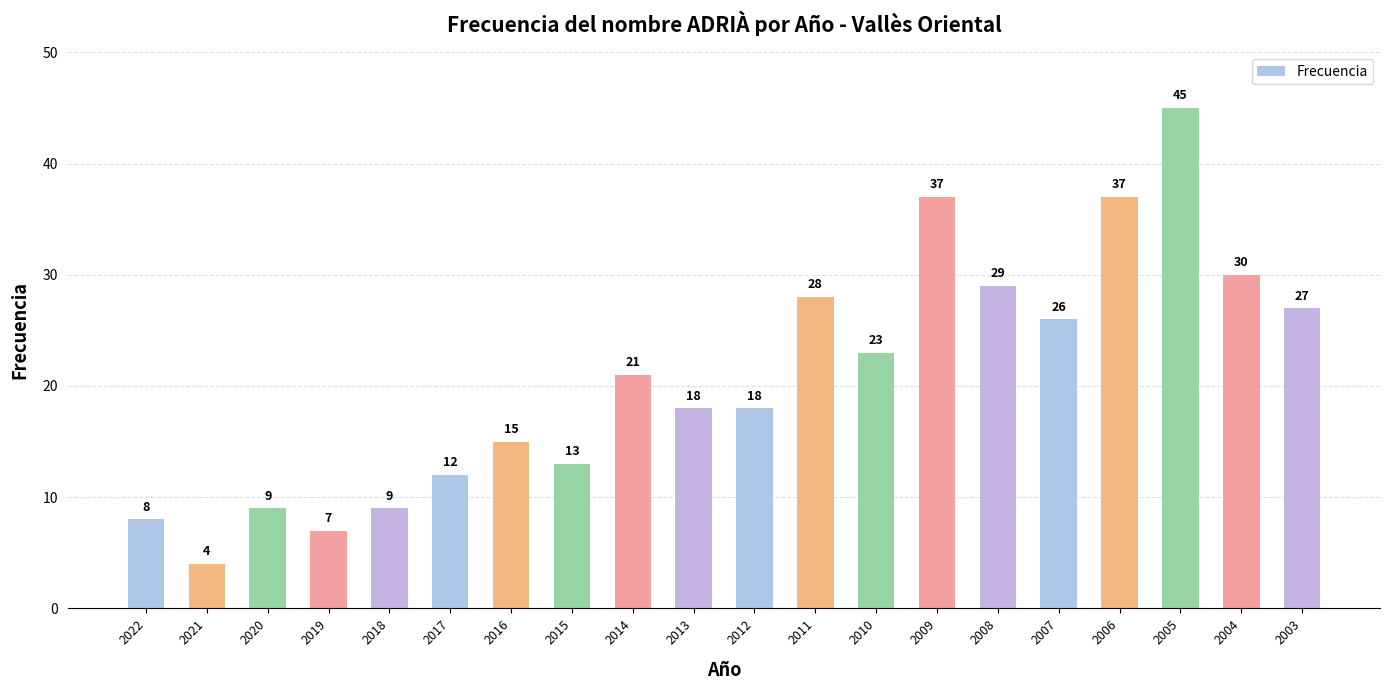

Reading left to right, what are all the values shown in this chart?

8	4	9	7	9	12	15	13	21	18	18	28	23	37	29	26	37	45	30	27